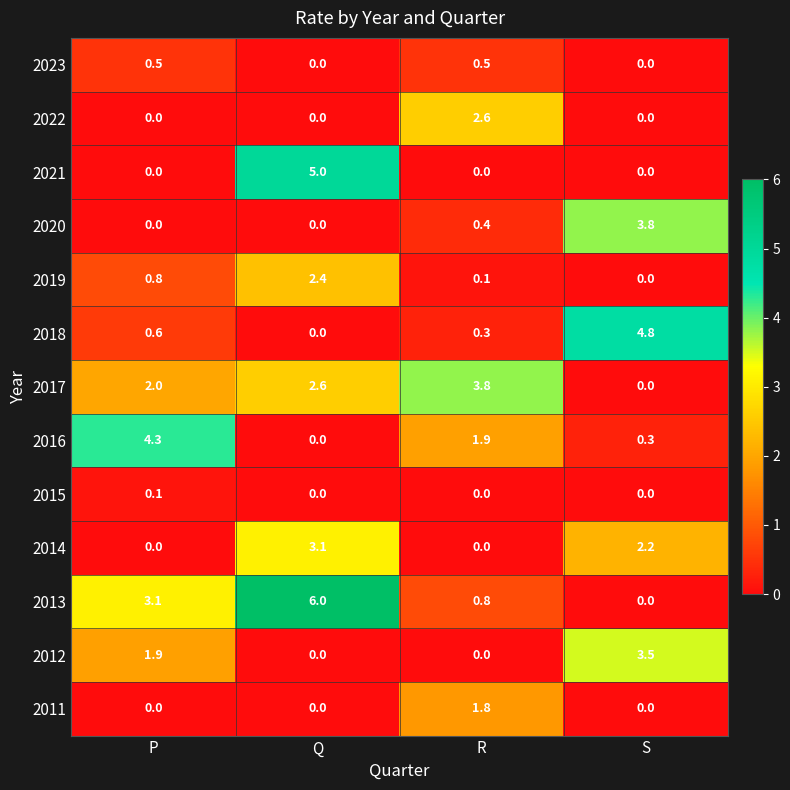

Which series changed the most between R and S?

2018